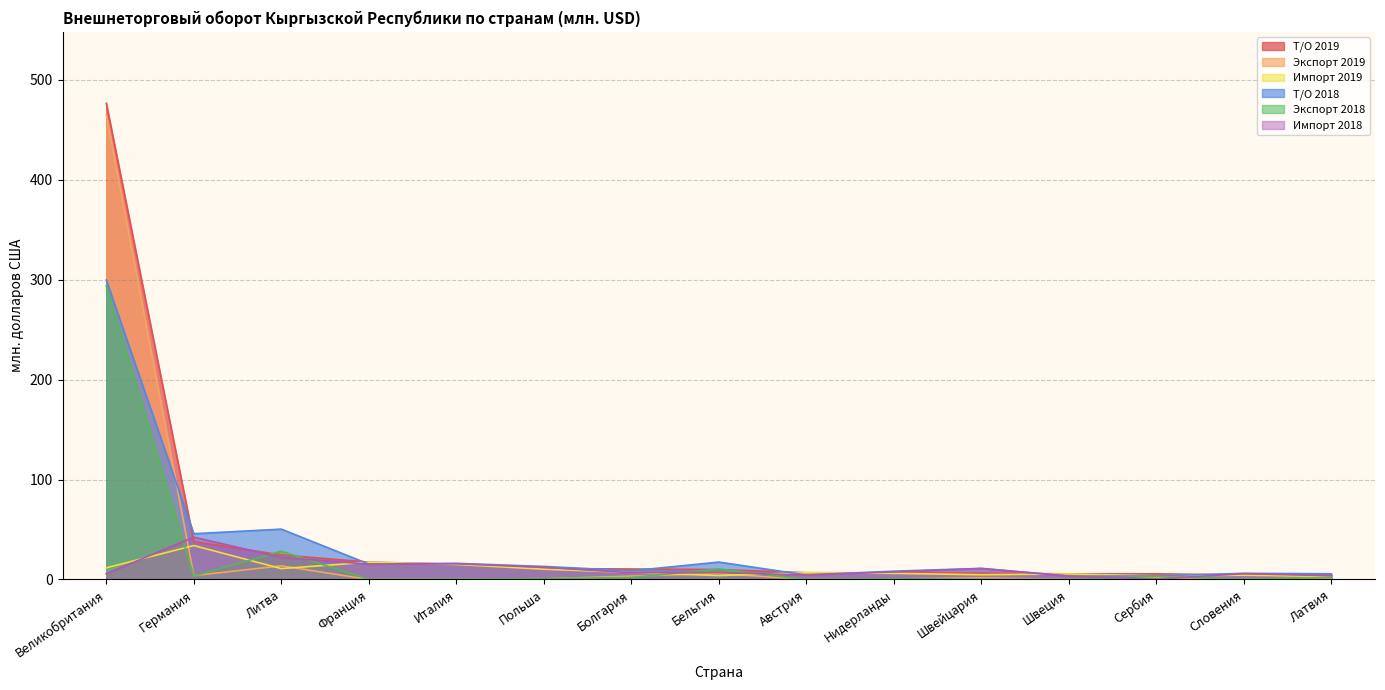

Is the value of Т/О 2018 at Швеция greater than the value of Экспорт 2019 at Австрия?

Yes